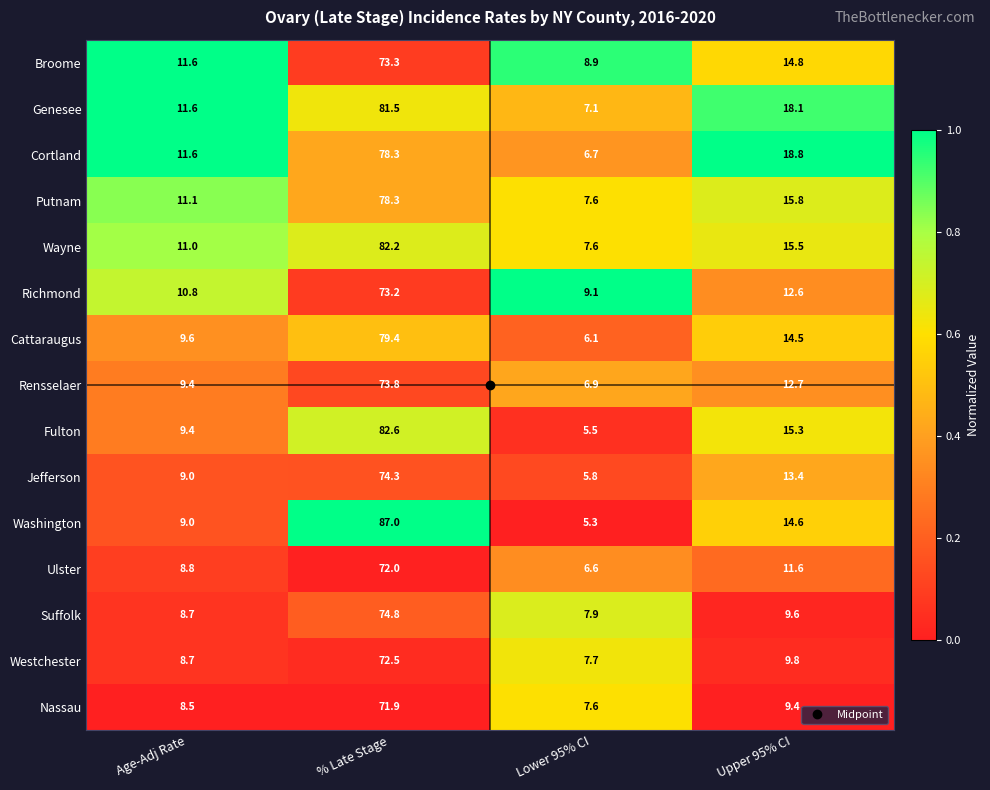

Is the value of Ulster at Age-Adj Rate greater than the value of Cattaraugus at Age-Adj Rate?

No